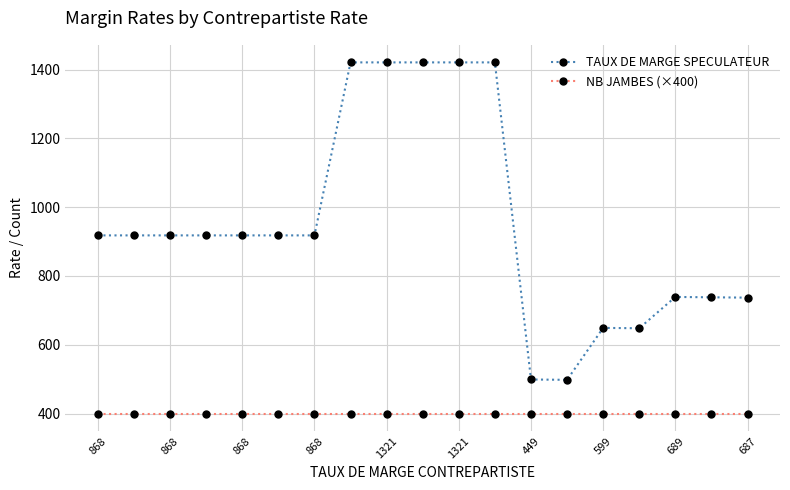

Rank the series by their average value, from lowest to highest.

NB JAMBES (×400), TAUX DE MARGE SPECULATEUR